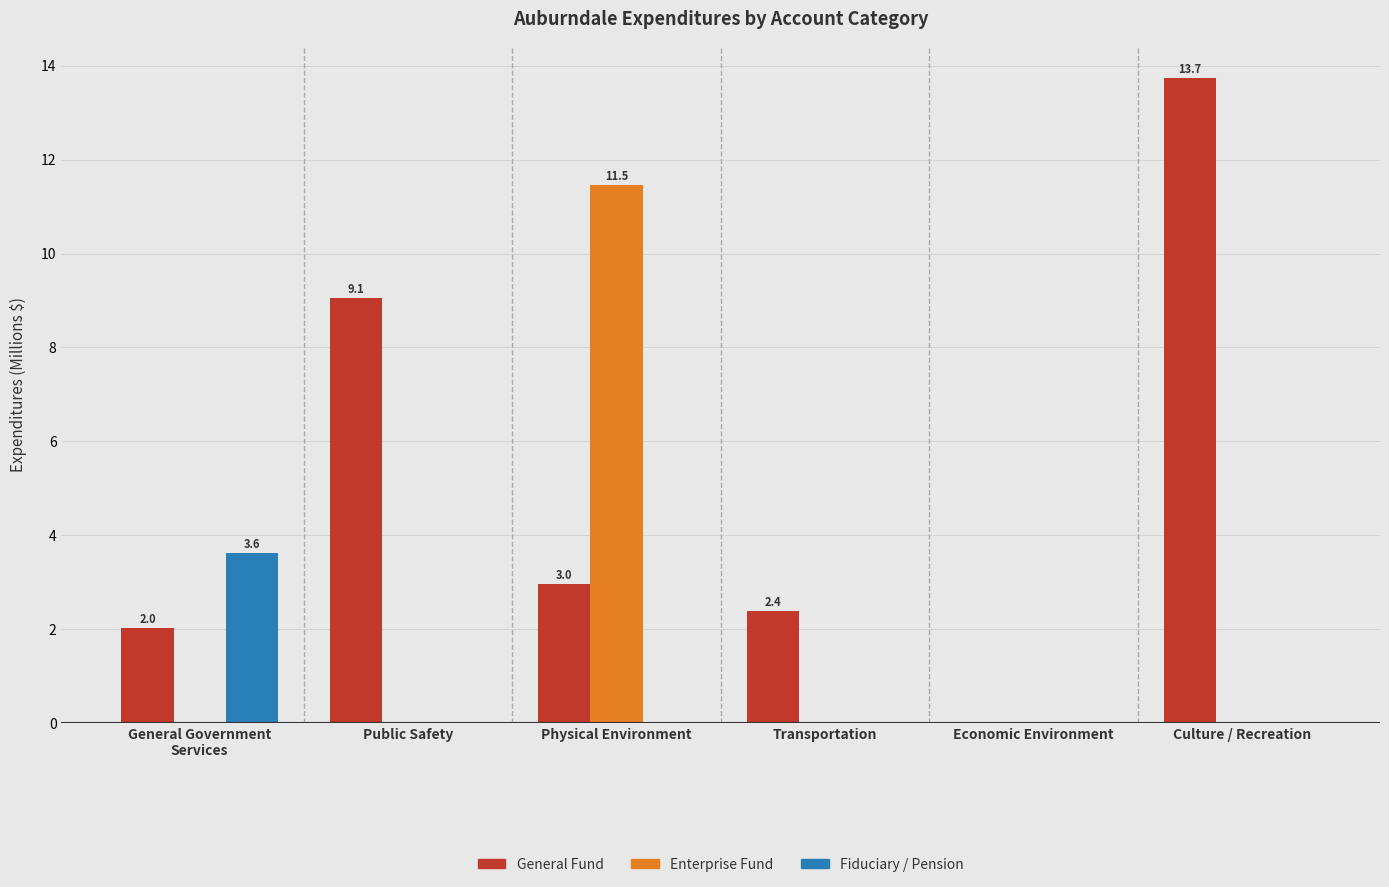

Reading right to left, extract all data points from this chart.

General Fund: 13.7	0.0	2.4	3.0	9.1	2.0
Enterprise Fund: 0.0	0.0	0.0	11.5	0.0	0.0
Fiduciary / Pension: 0.0	0.0	0.0	0.0	0.0	3.6